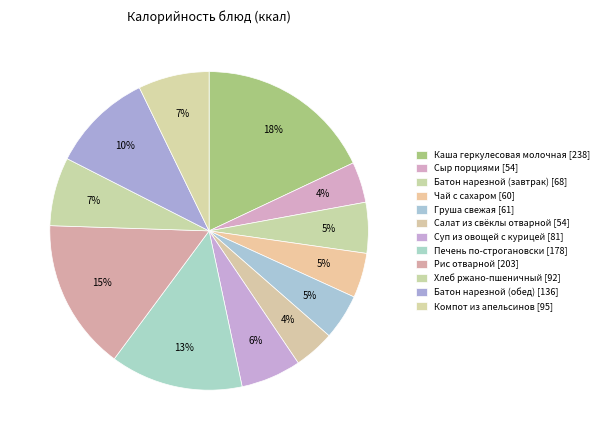

How many segments does this pie chart have?

12